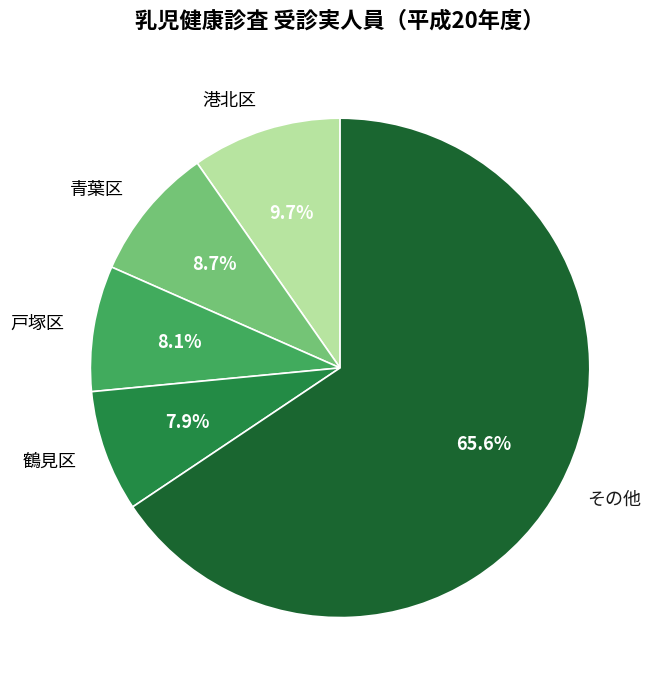

Combined, do 戸塚区 and 港北区 account for over 50%?

No